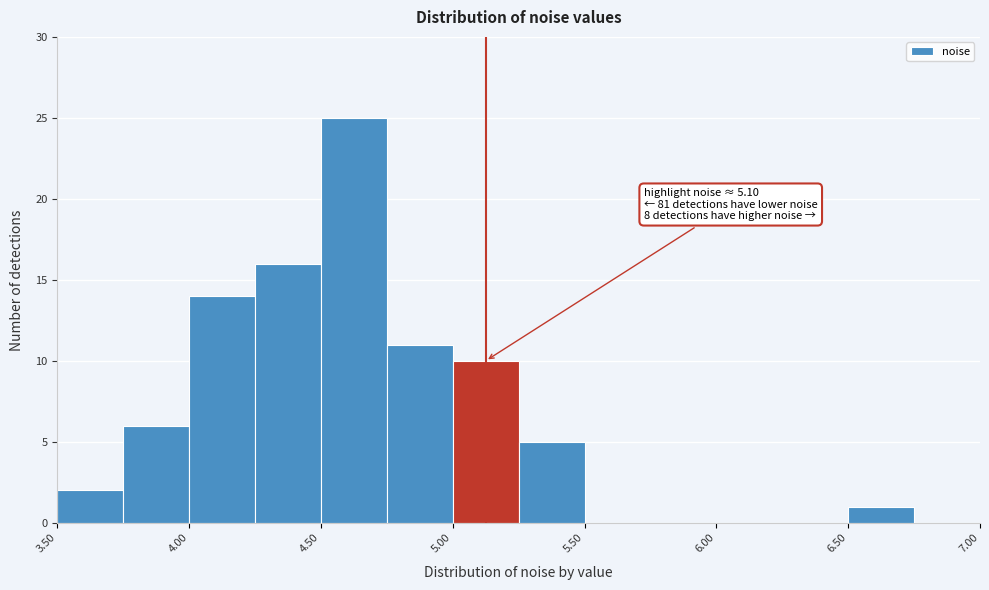

Which range on the x-axis has the tallest bar?

4.50 to 4.75